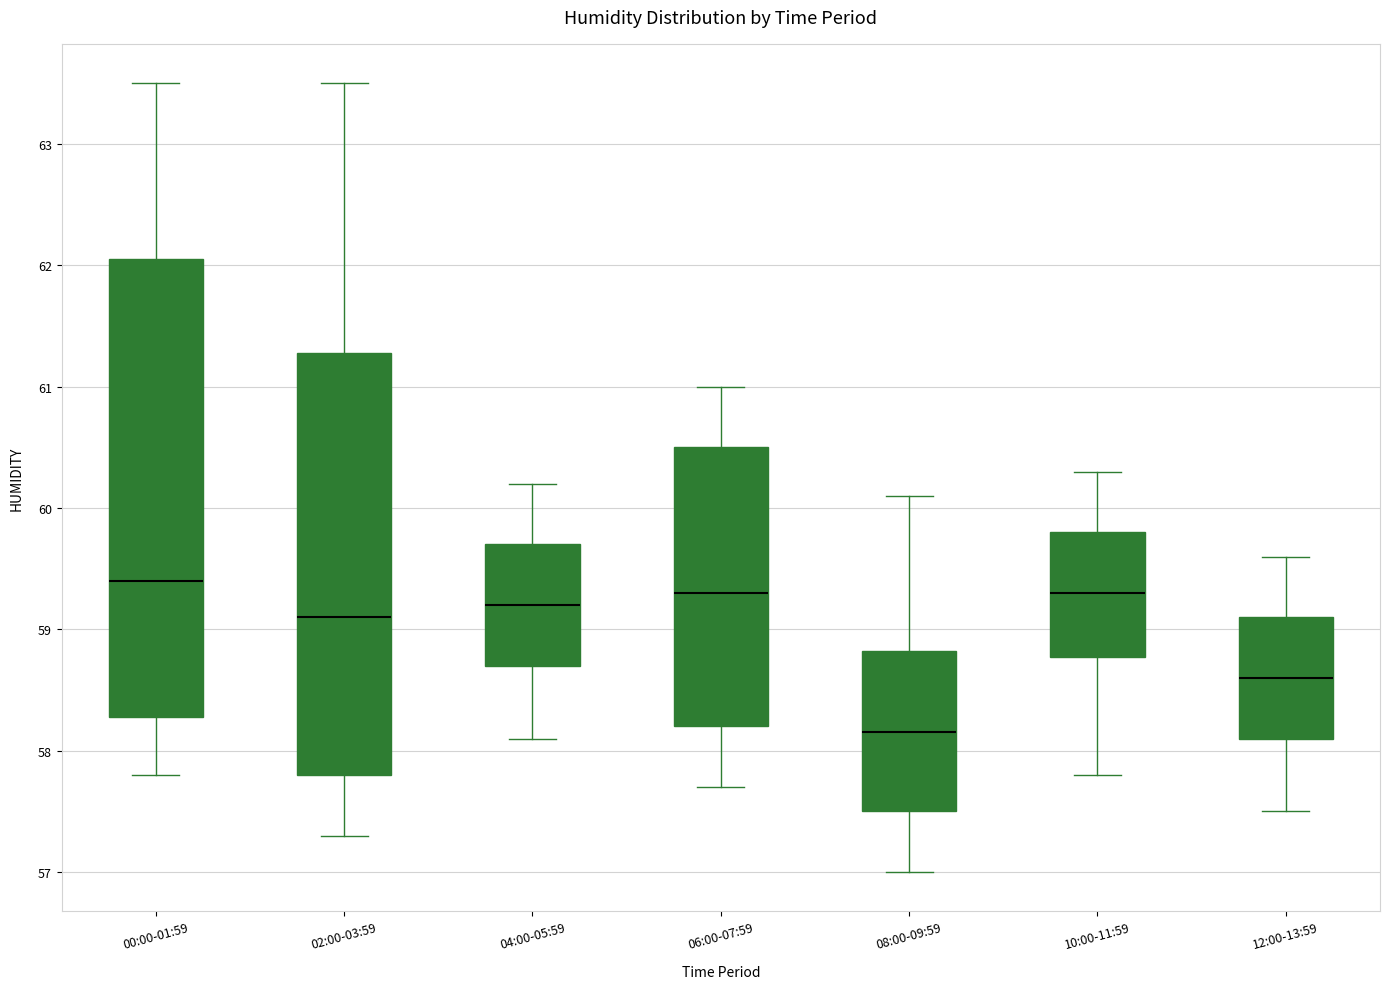

Reading left to right, read every box against the y-axis: the position of its median line, the range the box covers, and the ends of its whiskers. The values are not printed on the chart, so give them approximately, as read against the axis.

00:00-01:59: median 59.4, box 58.3 to 62.1, whiskers 57.8 to 63.5
02:00-03:59: median 59.1, box 57.8 to 61.3, whiskers 57.3 to 63.5
04:00-05:59: median 59.2, box 58.7 to 59.7, whiskers 58.1 to 60.2
06:00-07:59: median 59.3, box 58.2 to 60.5, whiskers 57.7 to 61.0
08:00-09:59: median 58.2, box 57.5 to 58.8, whiskers 57.0 to 60.1
10:00-11:59: median 59.3, box 58.8 to 59.8, whiskers 57.8 to 60.3
12:00-13:59: median 58.6, box 58.1 to 59.1, whiskers 57.5 to 59.6